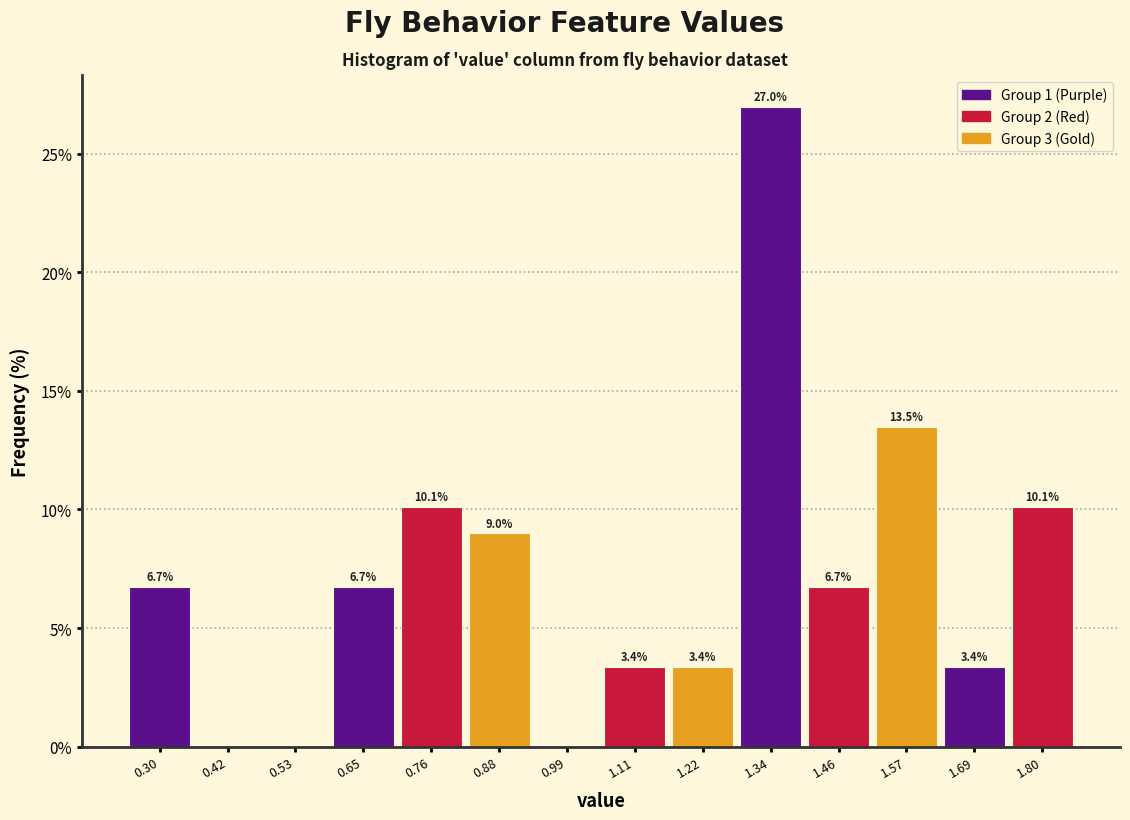

Which range on the x-axis has the tallest bar?

1.28 to 1.40